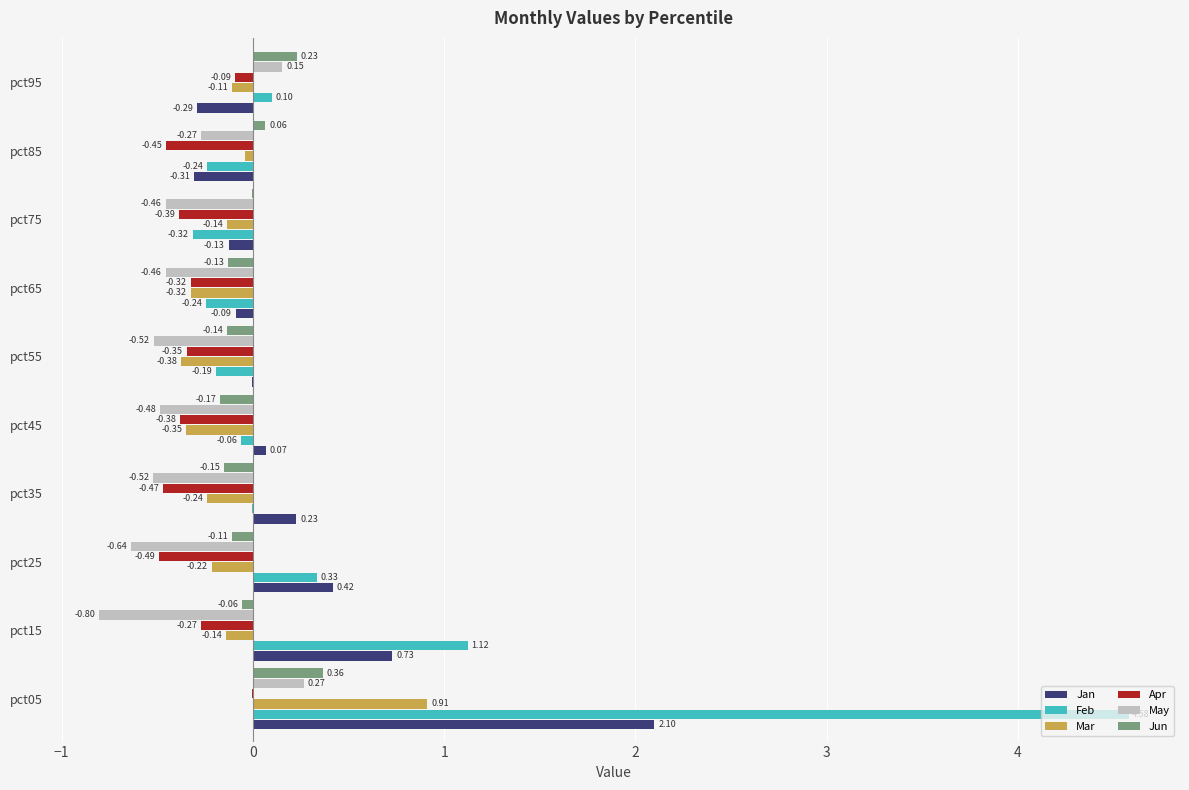

Which series changed the most between pct65 and pct95?

May